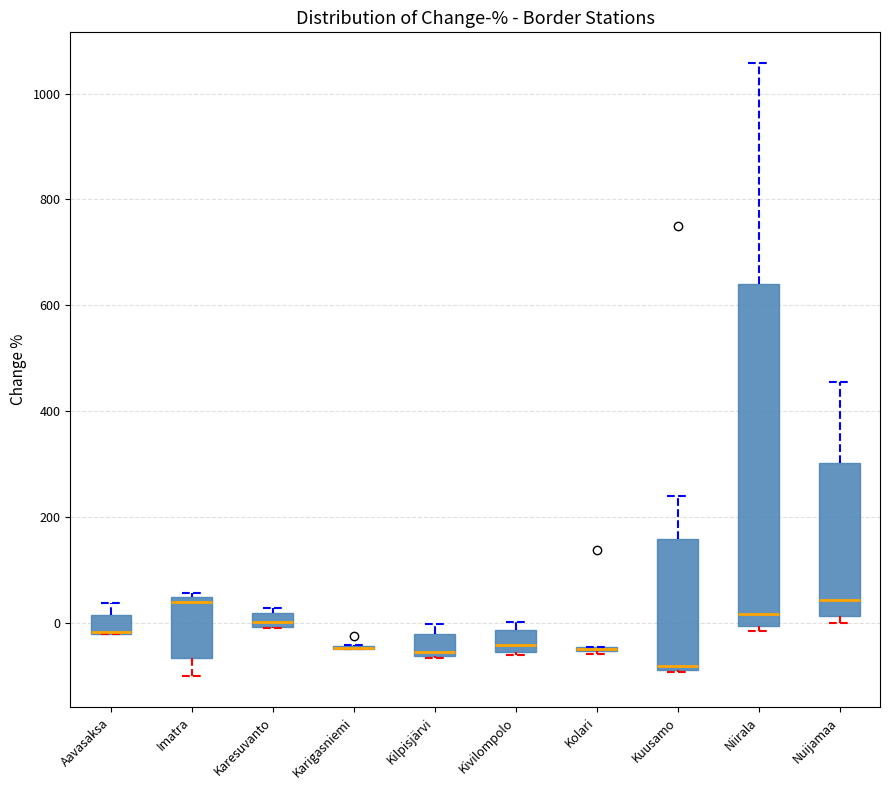

Comparing the boxes themselves (not the whiskers), which one is the tallest?

Niirala